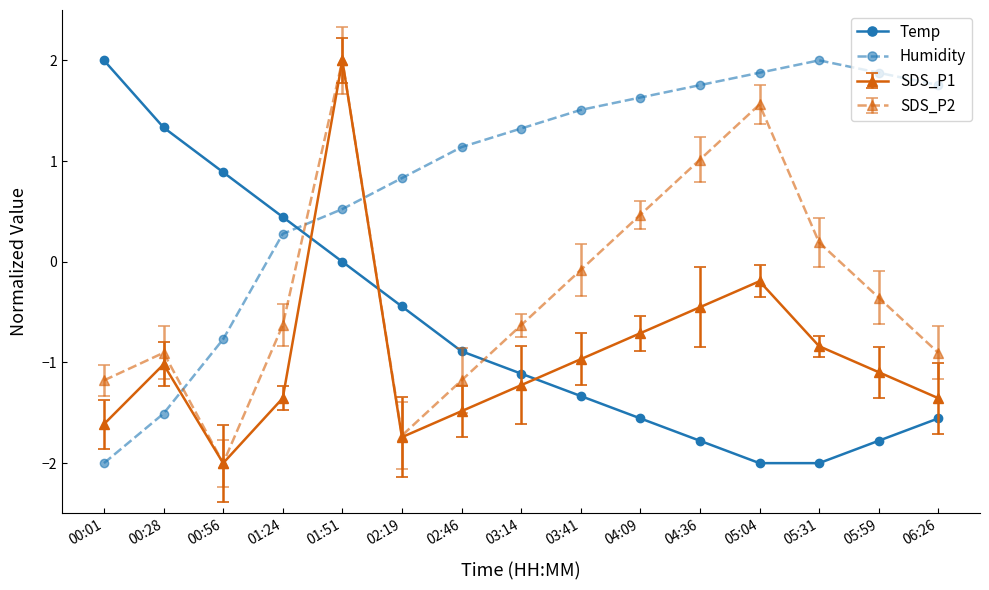

How many negative values does the Temp series have?

11